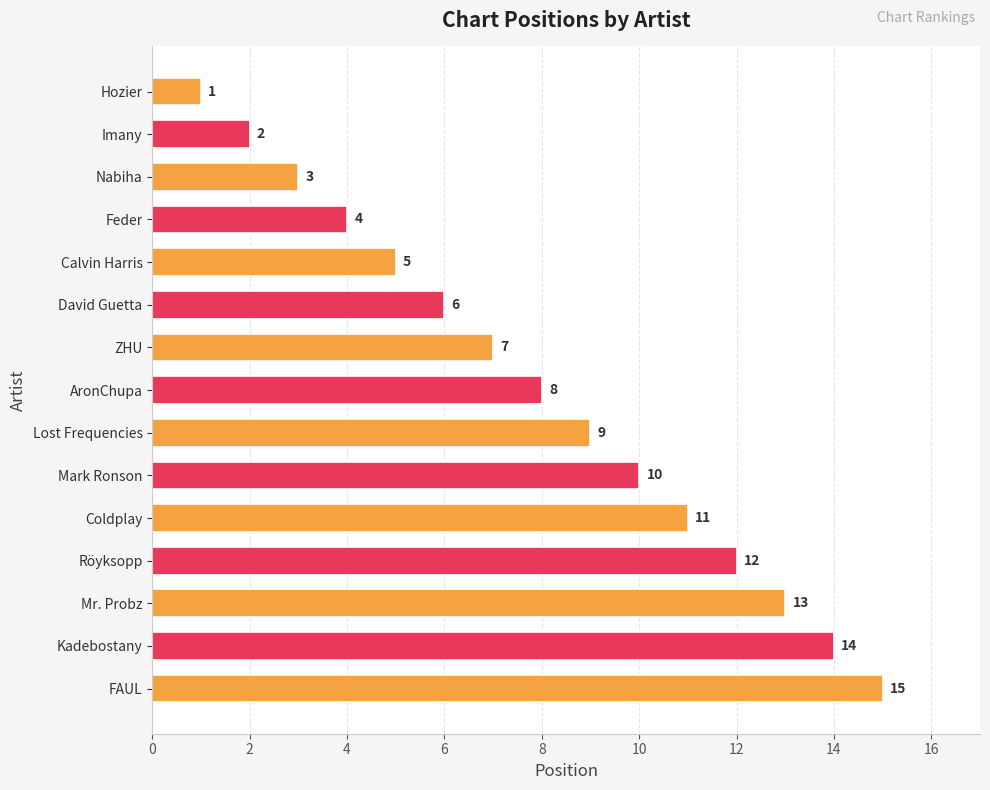

What is the difference between the maximum and minimum values?

14